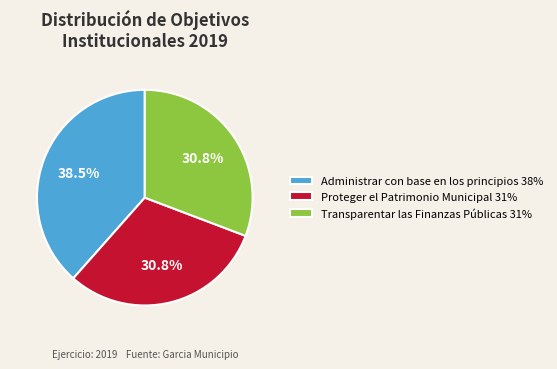

How much of the chart is everything except Proteger el Patrimonio Municipal 31%?

69.2%